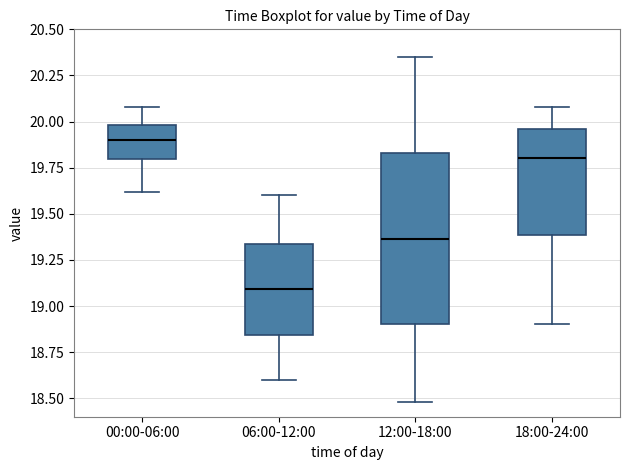

Which box has the lowest median line?

06:00-12:00